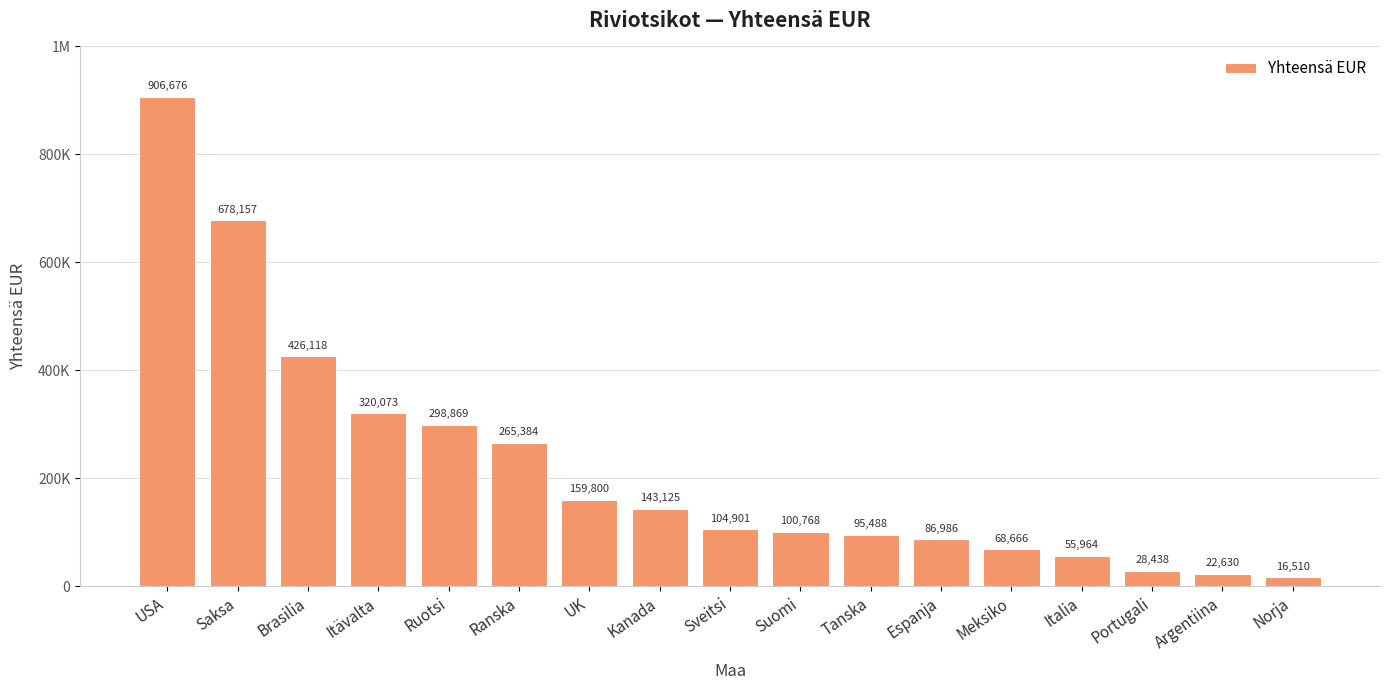

Are the bars horizontal?

No